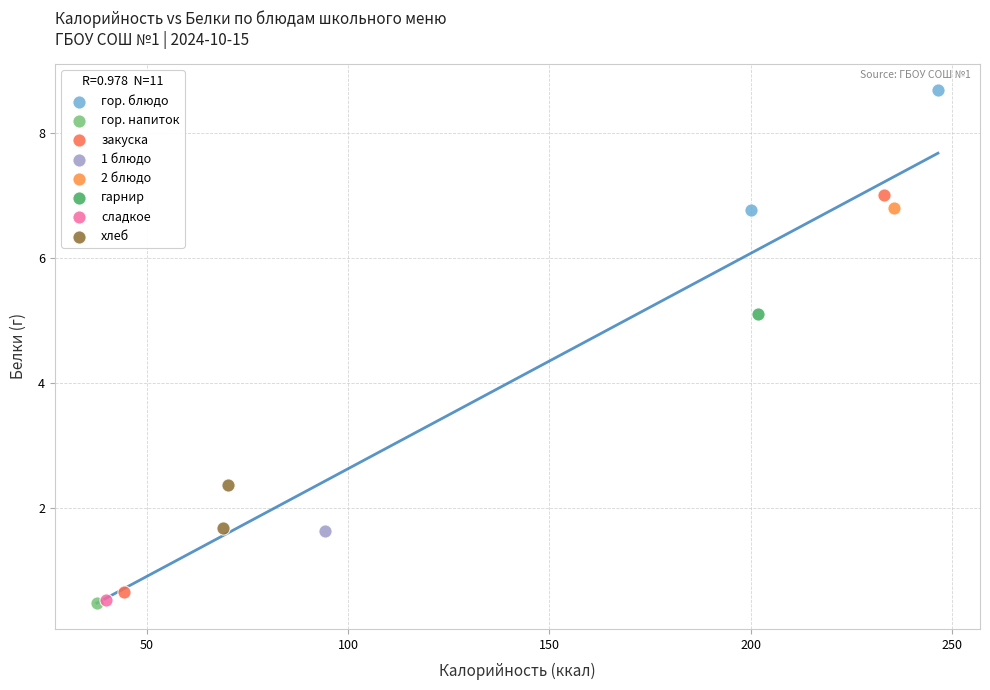

What are all the series names shown in the legend?

гор. блюдо, гор. напиток, закуска, 1 блюдо, 2 блюдо, гарнир, сладкое, хлеб